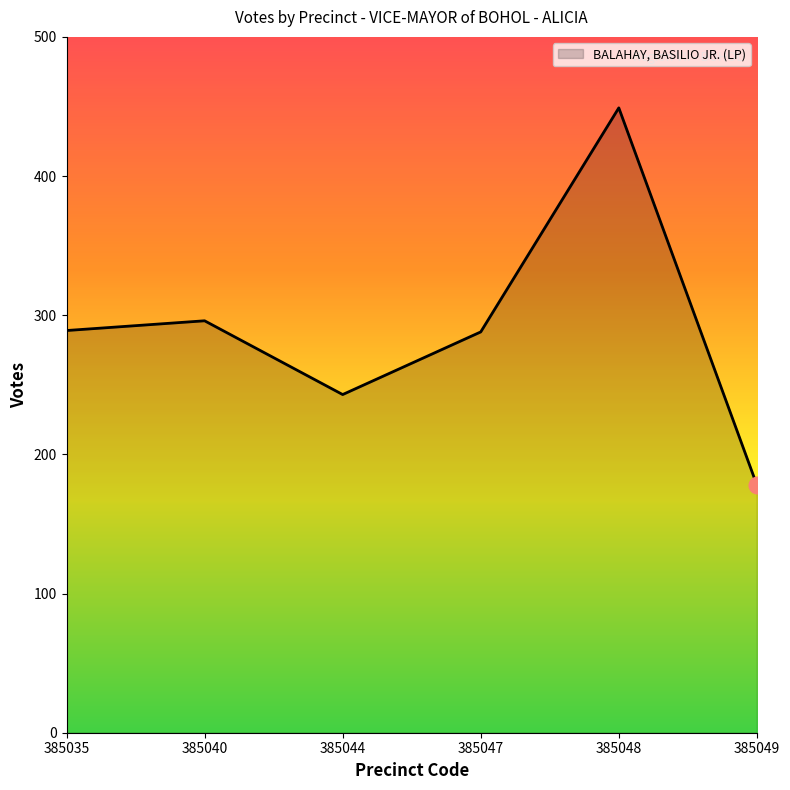

What is the minimum value shown in the chart?

178